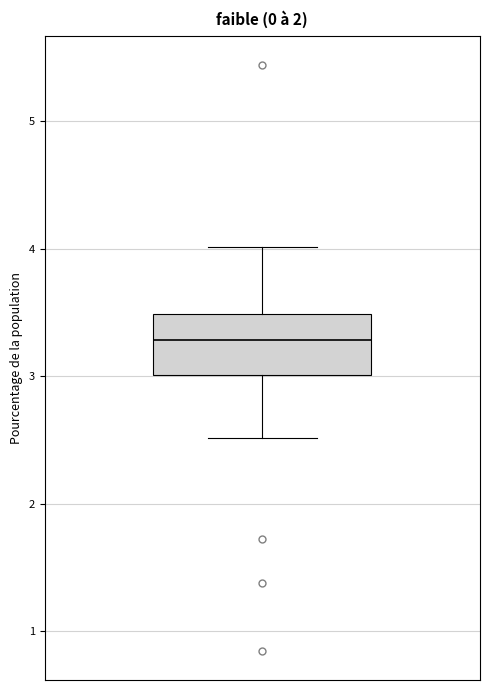

Read this box plot against the y-axis: the position of the median line, the range covered by the box, and the ends of both whiskers. The values are not printed on the chart, so give them approximately, as read against the axis.

median 3.3, box 3.0 to 3.5, whiskers 2.5 to 4.0